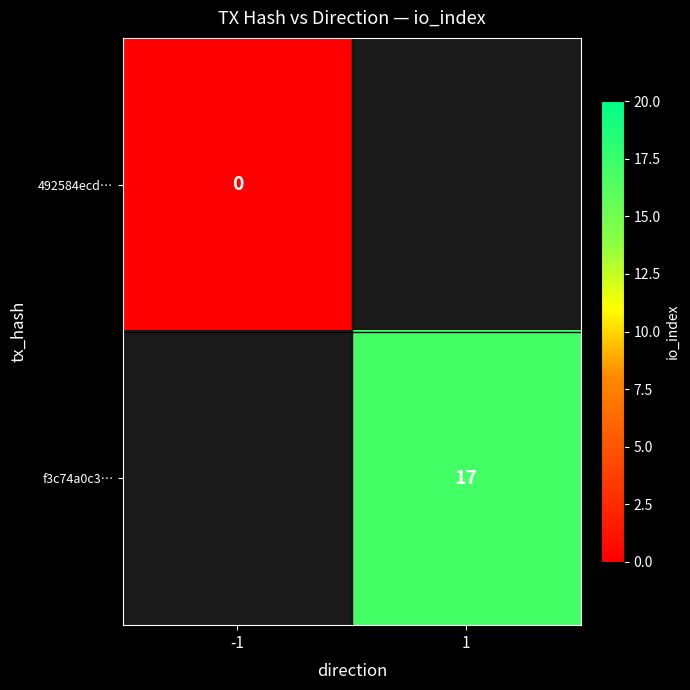

How many positive values does the f3c74a0c3… series have?

1